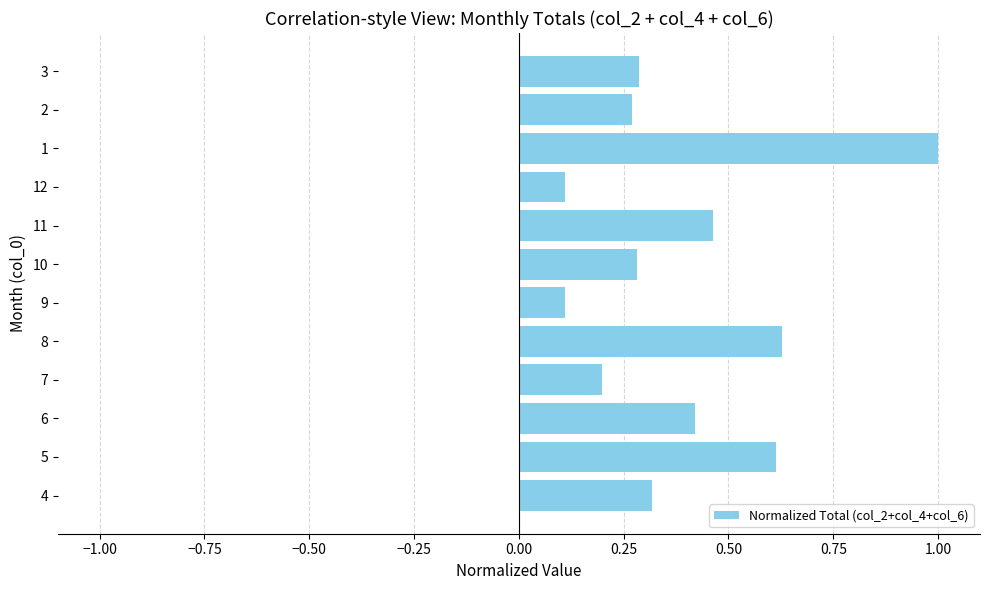

What is the maximum value shown in the chart?

1.0